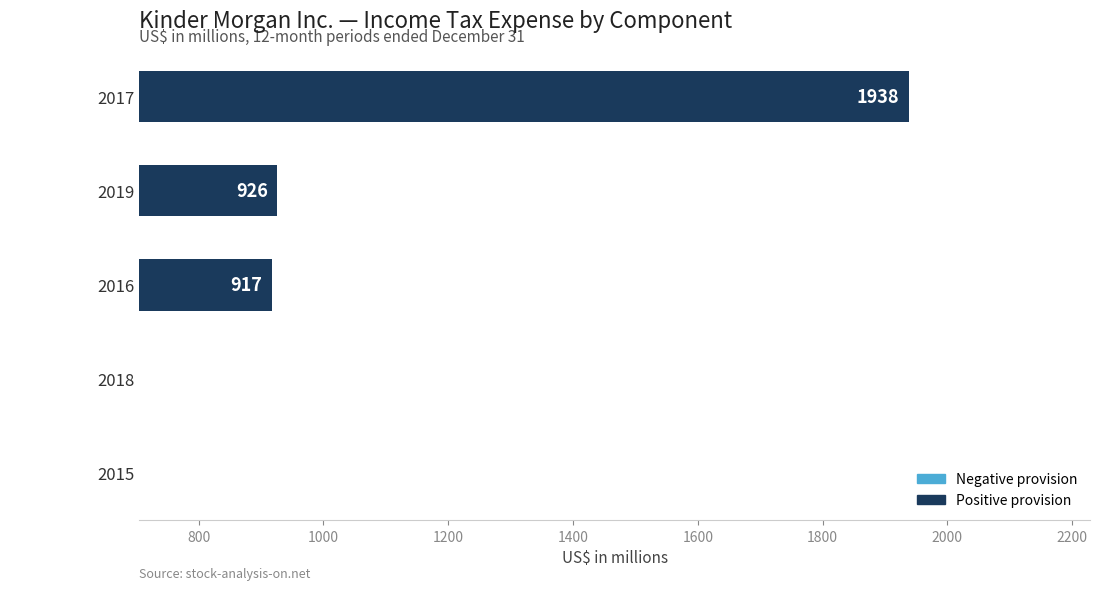

Does the chart contain any negative values?

No